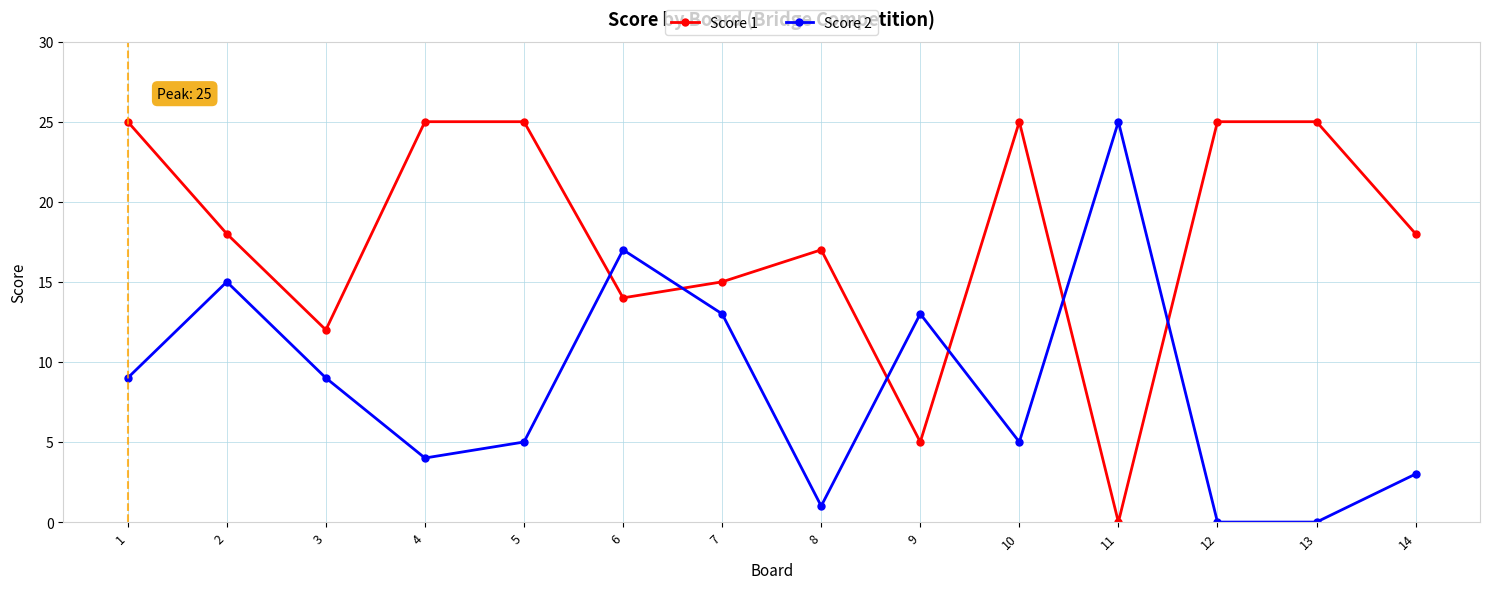

How many interior local peaks does the Score 2 series have?

4